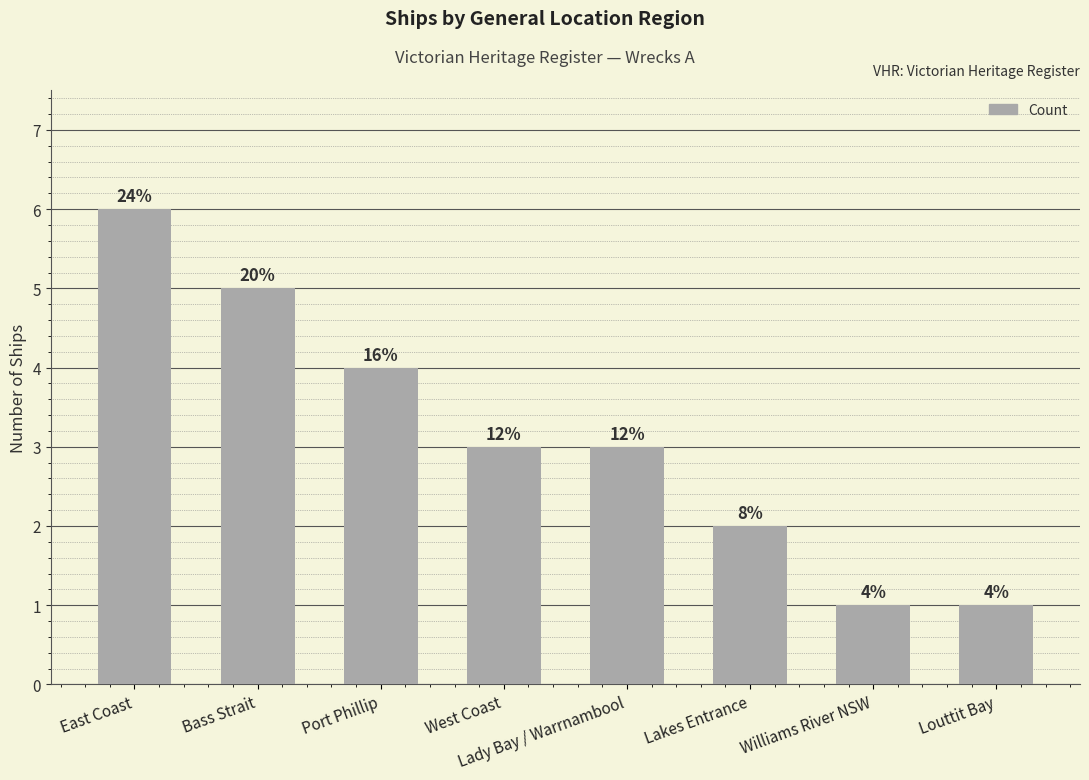

Does the chart contain any negative values?

No